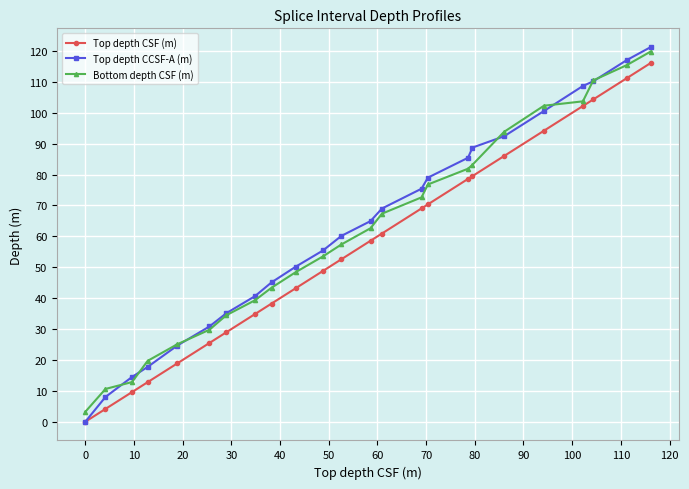

True or false: Top depth CCSF-A (m) has more than 2 interior local peaks.

False